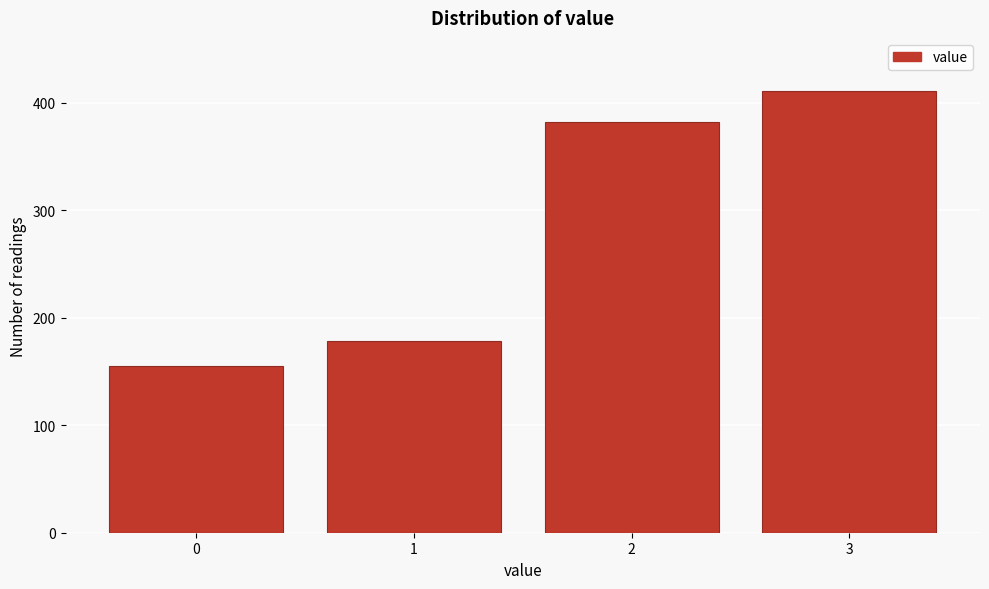

Reading left to right, what are all the values shown in this chart?

0=155	1=178	2=382	3=411